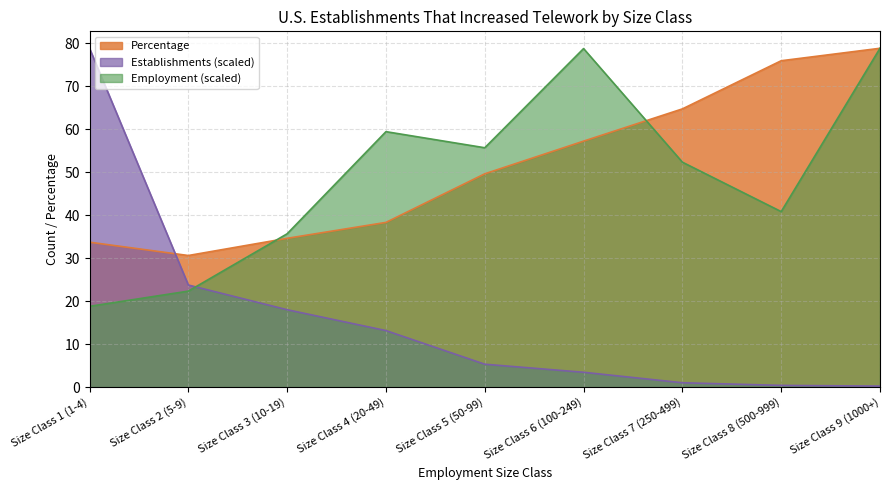

Reading right to left, transcribe all the data shown in this chart.

Establishments: 0.2	0.4	1.0	3.4	5.3	13.1	18.0	23.7	78.8
Employment: 78.8	40.8	52.3	78.7	55.7	59.4	35.7	22.3	18.8
Percentage: 78.8	75.9	64.7	57.2	49.6	38.3	34.6	30.6	33.7